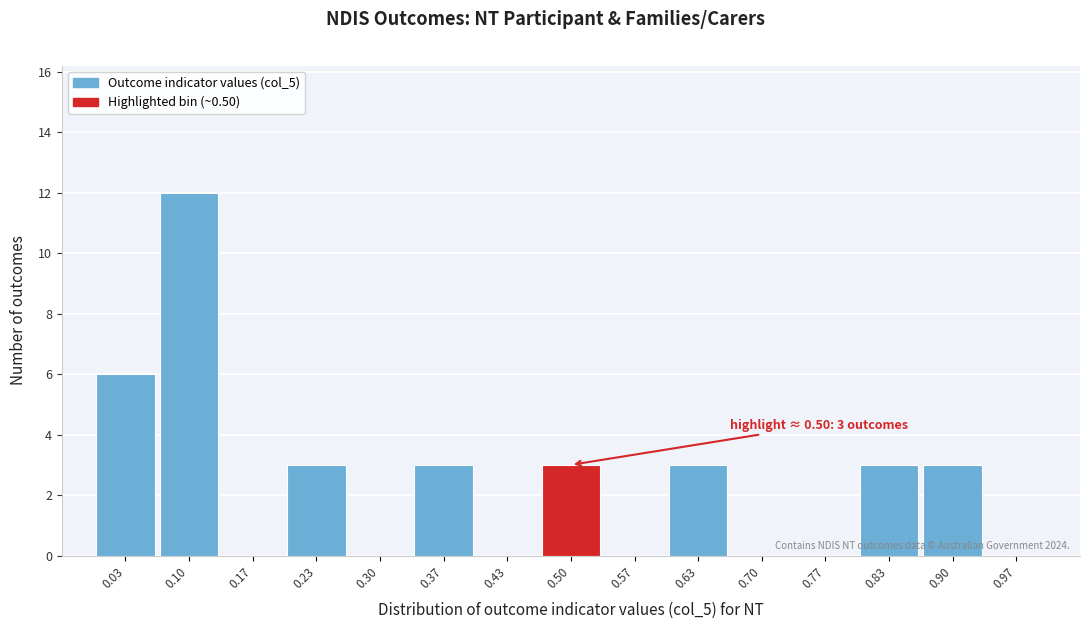

Over which range of the x-axis is the bar tallest?

0.07 to 0.13